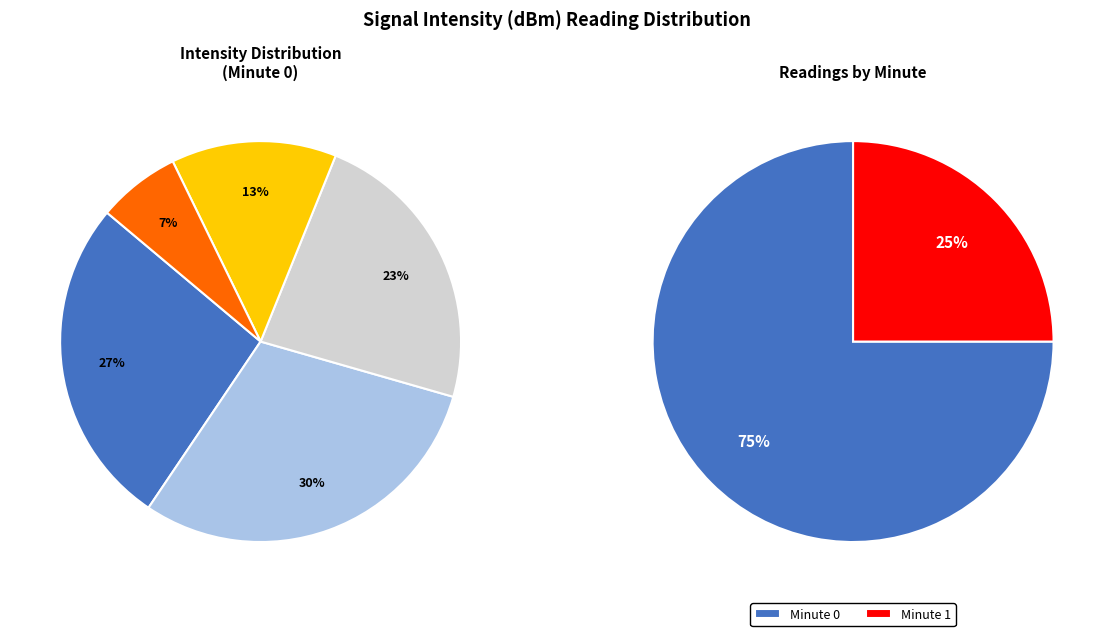

How many segments does this pie chart have?

2